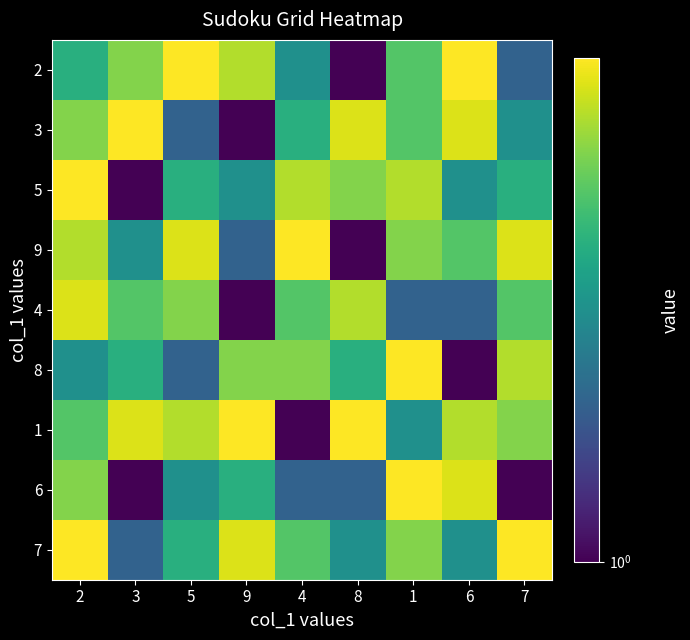

Reading left to right, list all the values displayed in this chart.

2: 2=4	3=6	5=9	9=7	4=3	8=1	1=5	6=9	7=2
3: 2=6	3=9	5=2	9=1	4=4	8=8	1=5	6=8	7=3
5: 2=9	3=1	5=4	9=3	4=7	8=6	1=7	6=3	7=4
9: 2=7	3=3	5=8	9=2	4=9	8=1	1=6	6=5	7=8
4: 2=8	3=5	5=6	9=1	4=5	8=7	1=2	6=2	7=5
8: 2=3	3=4	5=2	9=6	4=6	8=4	1=9	6=1	7=7
1: 2=5	3=8	5=7	9=9	4=1	8=9	1=3	6=7	7=6
6: 2=6	3=1	5=3	9=4	4=2	8=2	1=9	6=8	7=1
7: 2=9	3=2	5=4	9=8	4=5	8=3	1=6	6=3	7=9